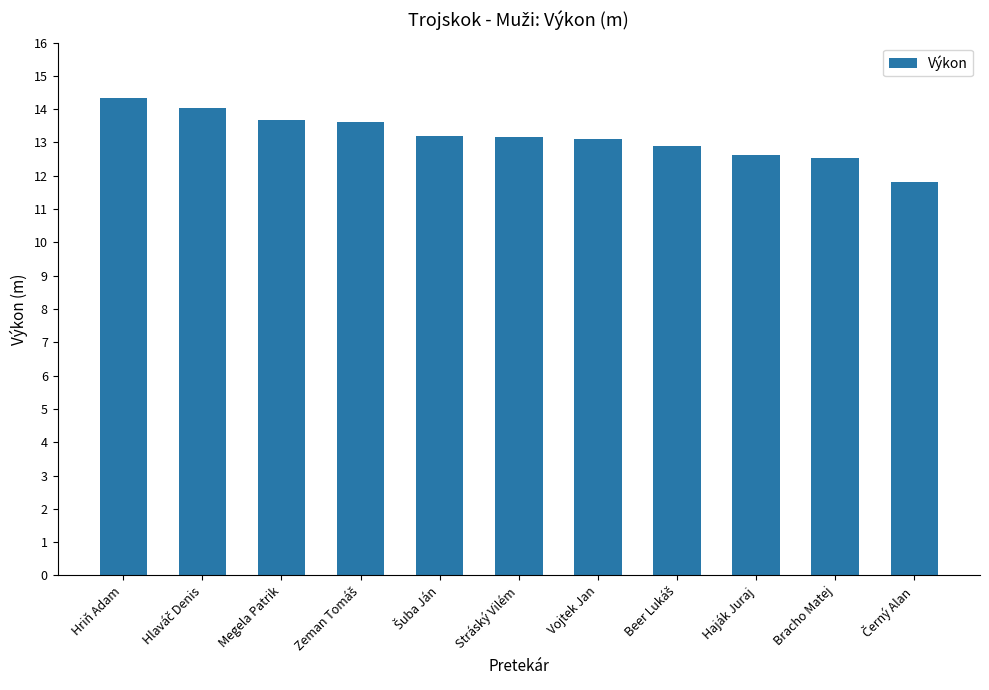

What is the difference between the maximum and minimum values?

2.5